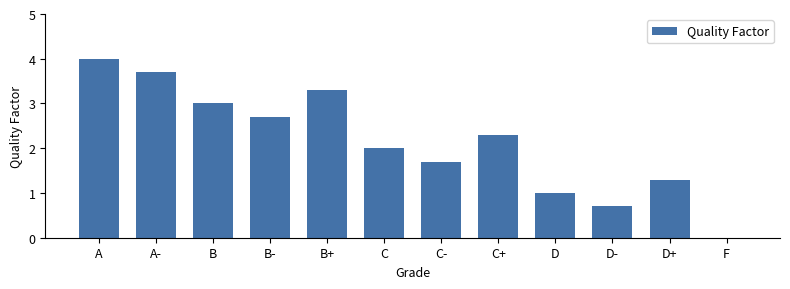

Approximately how many times larger is the value at C- compared to A-?

0.5